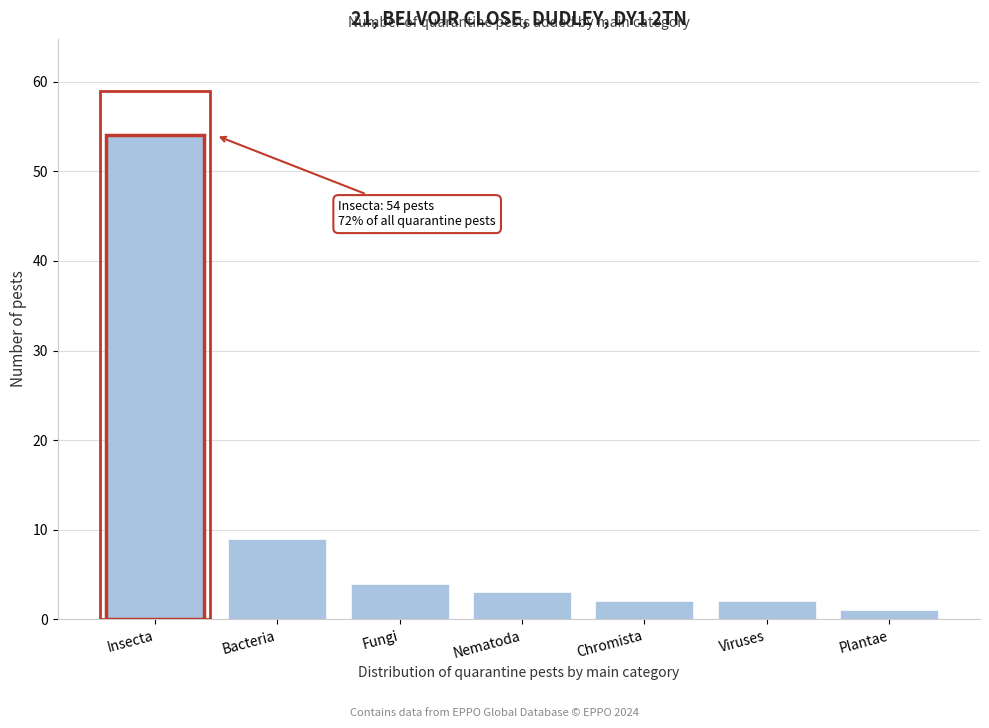

Reading right to left, transcribe all the data shown in this chart.

1	2	2	3	4	9	54